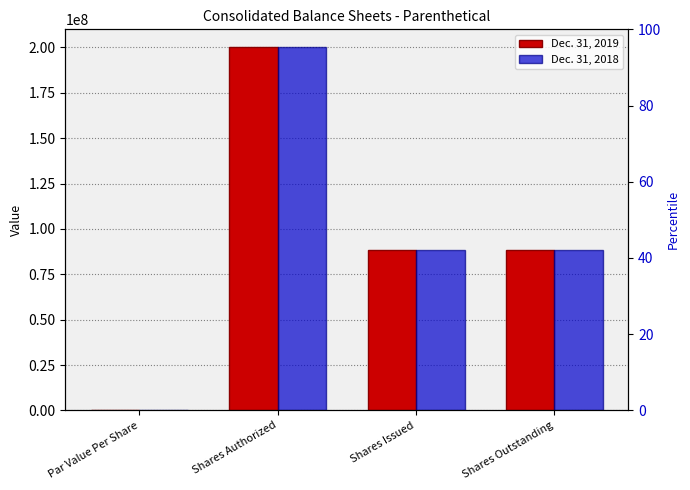

What position from the left is Par Value Per Share?

1